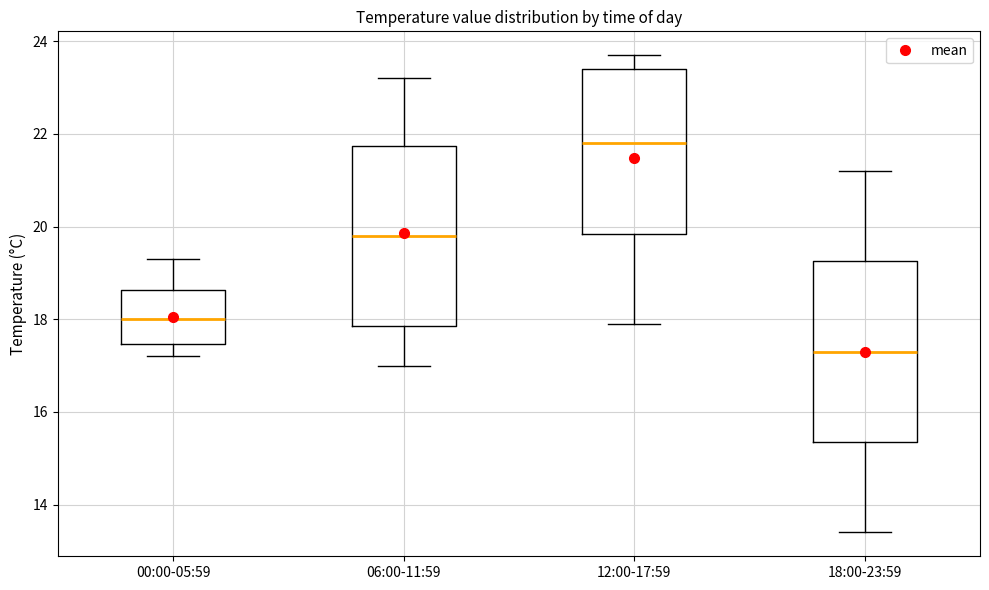

Where is the upper edge of the box for 12:00-17:59 on the y-axis? The values are not printed on the chart, so give them approximately, as read against the axis.

23.4